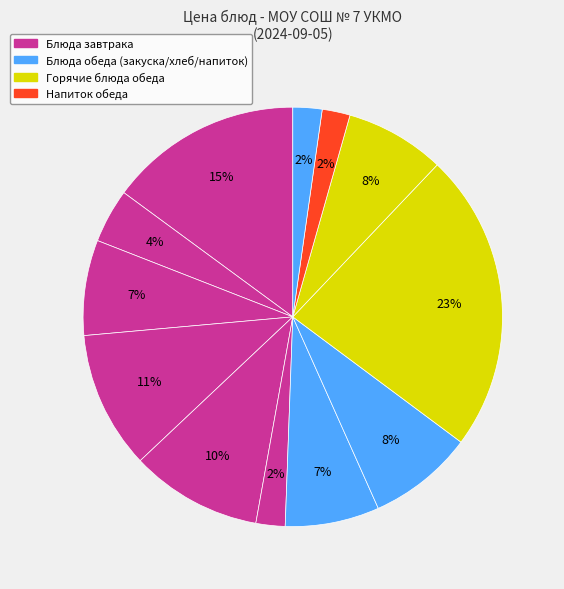

Count the number of slices in the pie.

12